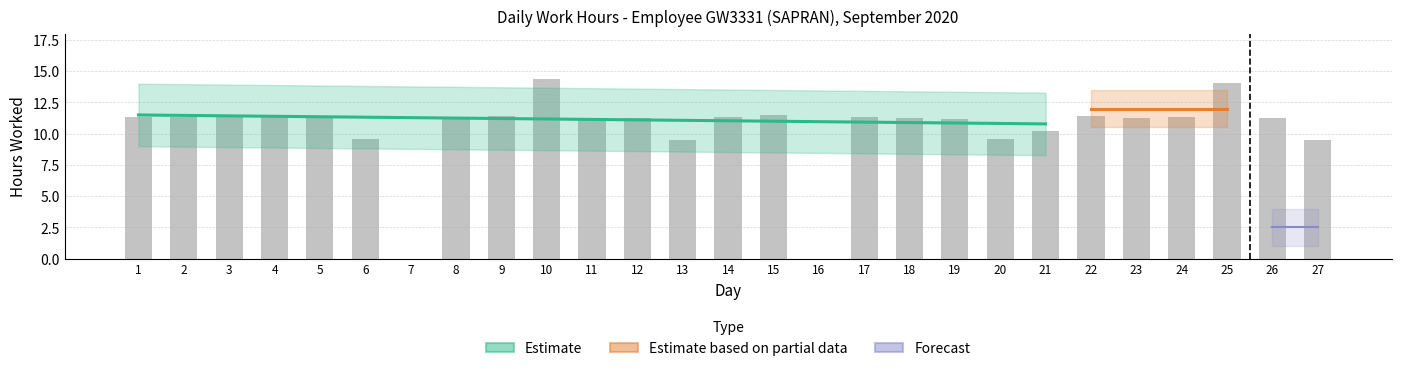

Rank the categories by value from lowest to highest.

7, 16, 13, 27, 6, 20, 21, 19, 26, 12, 18, 5, 11, 23, 8, 14, 17, 24, 1, 2, 3, 4, 22, 9, 15, 25, 10